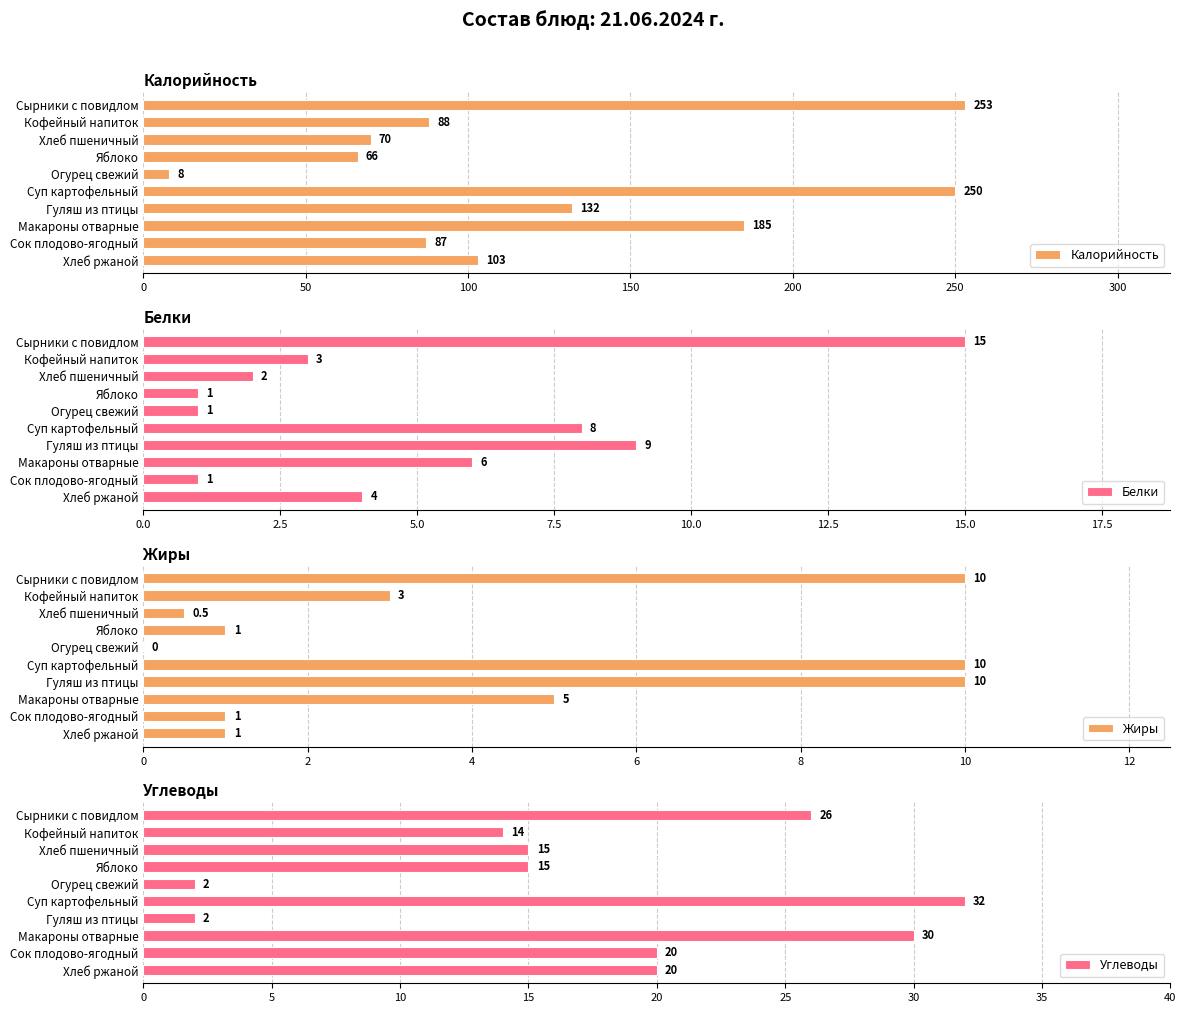

What is the difference between the second highest and second lowest values in the Белки series?

8